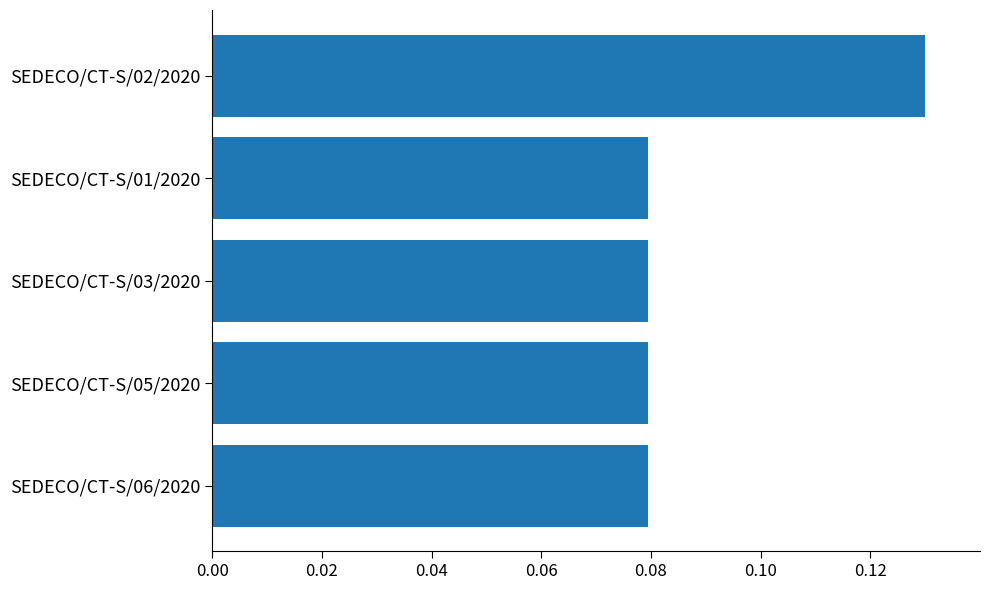

How many values are between 0 and 1?

5